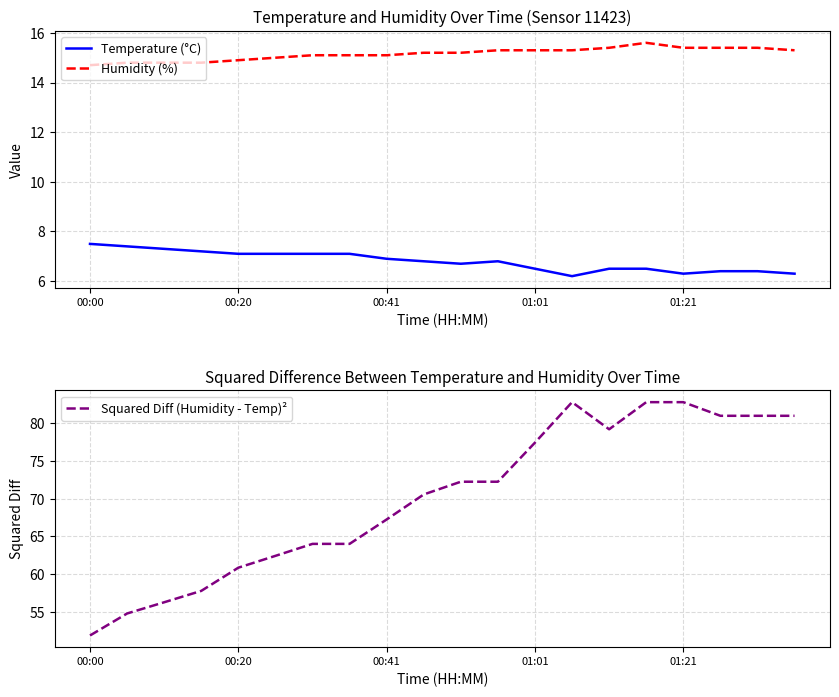

Where is the first local minimum for Temperature (°C)?

10